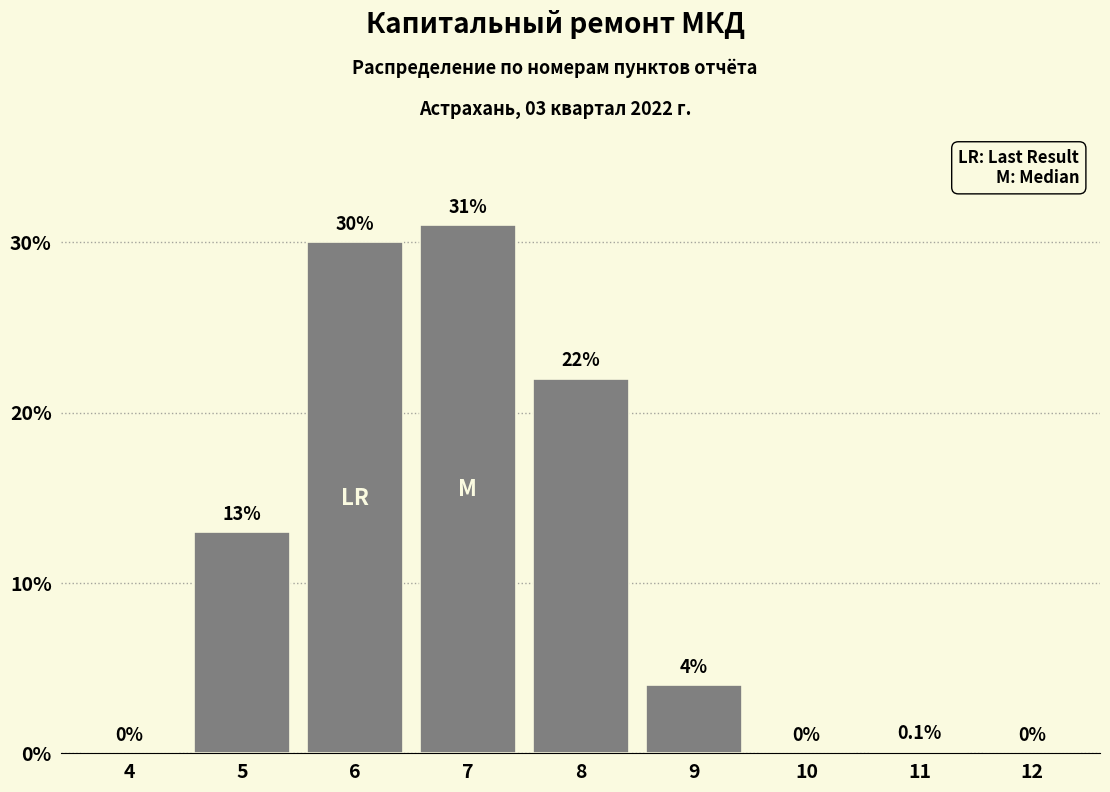

Reading left to right, transcribe all the data shown in this chart.

4=0.0	5=13.0	6=30.0	7=31.0	8=22.0	9=4.0	10=0.0	11=0.1	12=0.0